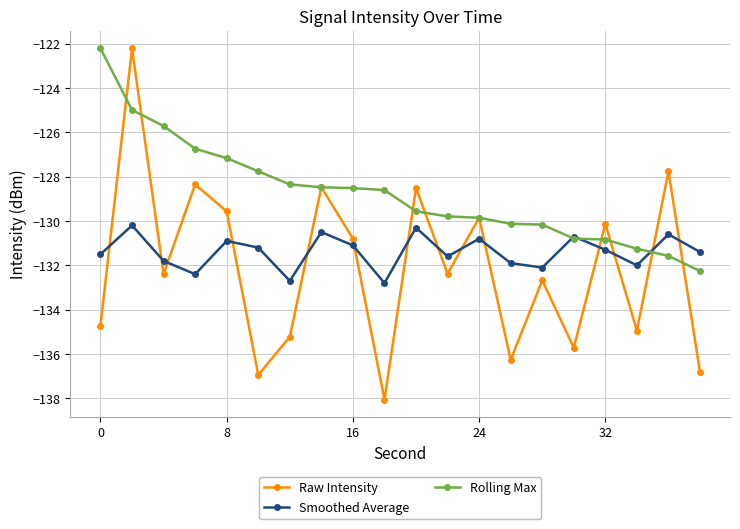

Which series ends up on top after the final intersection of Rolling Max and Smoothed Average?

Smoothed Average